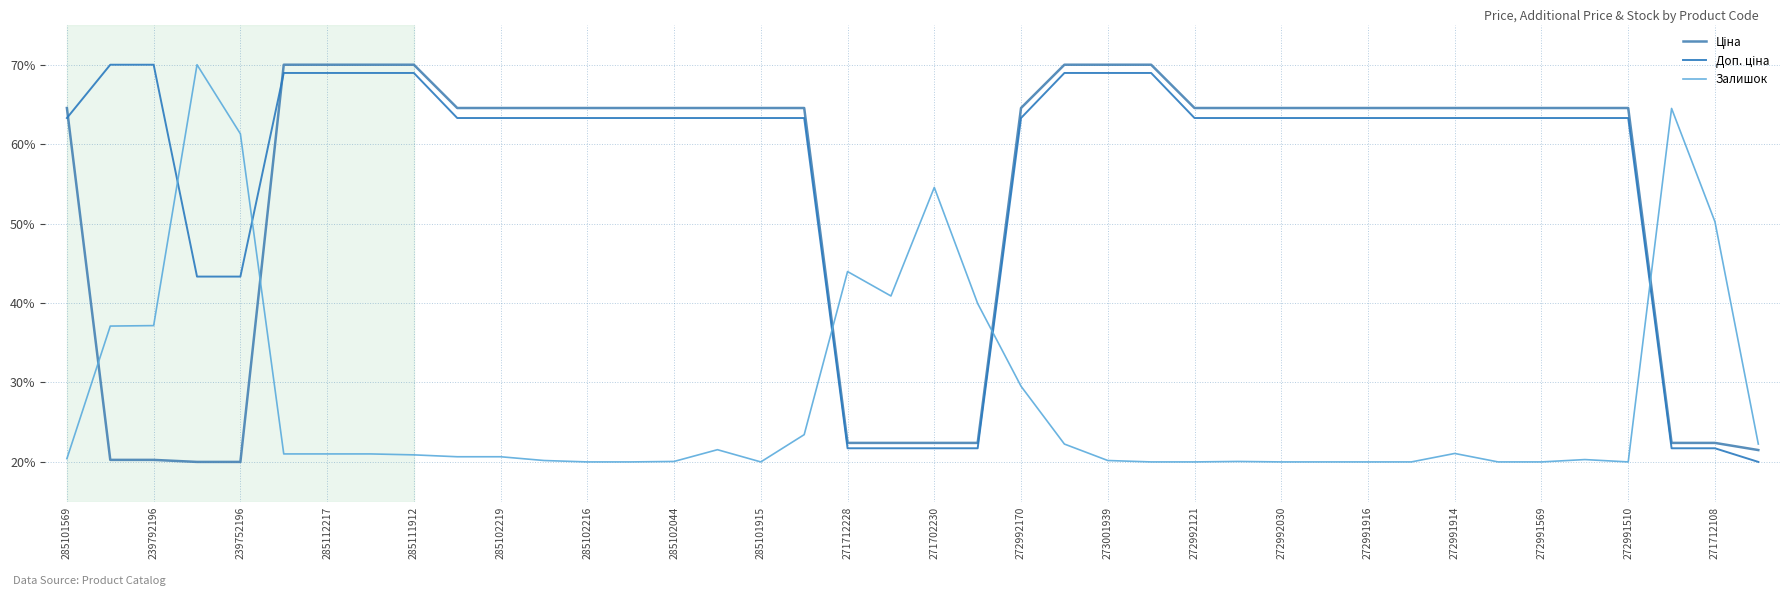

How many lines are shown in the chart?

3